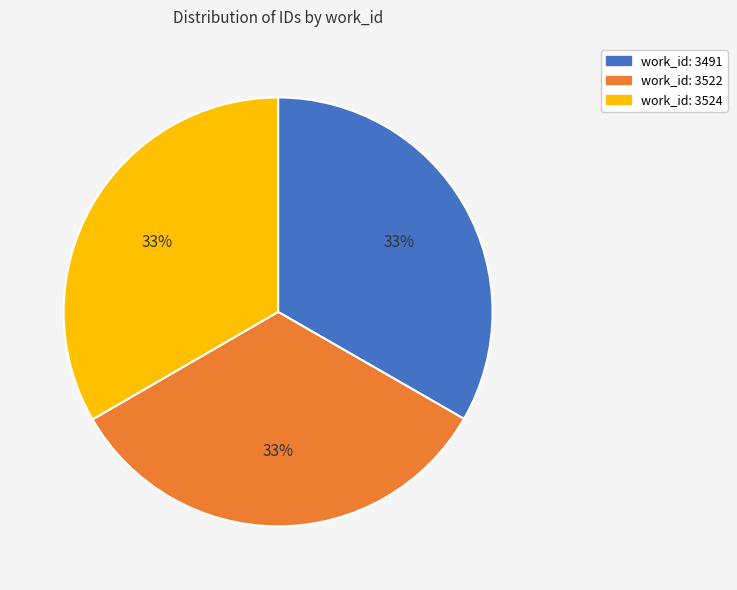

How many segments does this pie chart have?

3